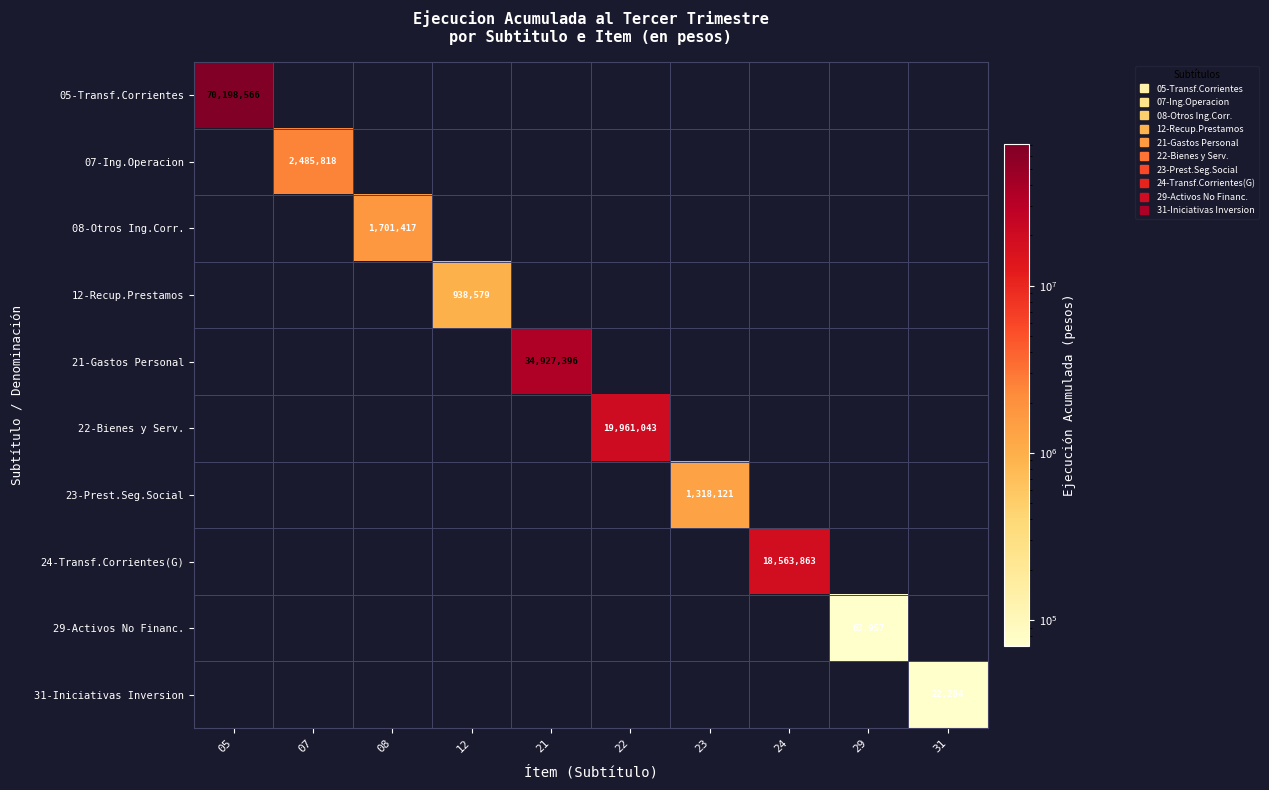

The 12-Recup.Prestamos series shows 0 at 24. True or false?

True